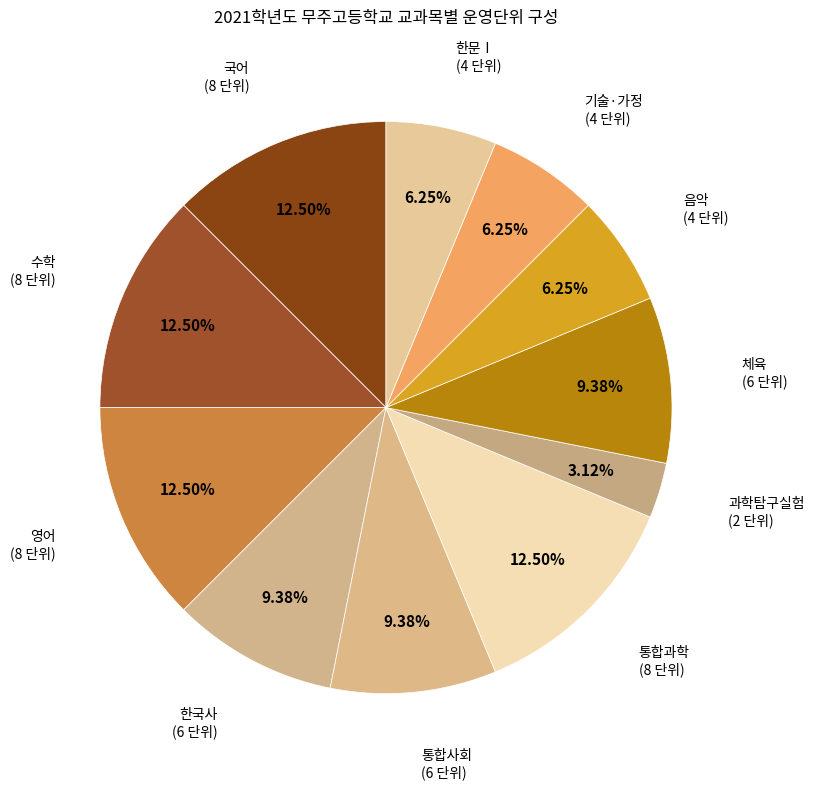

To the nearest percent, what is the average slice percentage?

9%